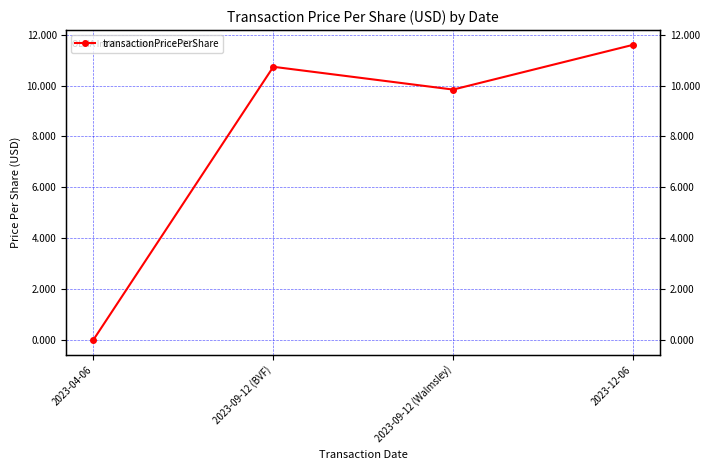

What is the average value?

8.0